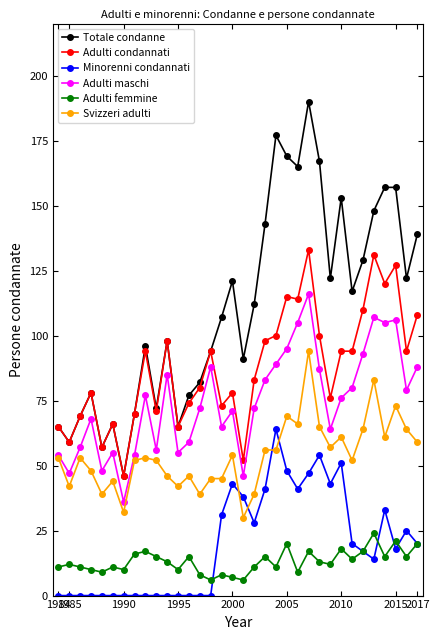

What are all the series names shown in the legend?

Totale condanne, Adulti condannati, Minorenni condannati, Adulti maschi, Adulti femmine, Svizzeri adulti